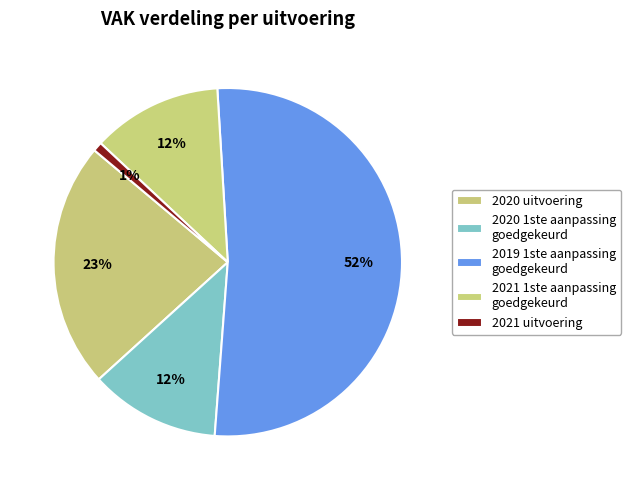

How many slices are in this pie chart?

5